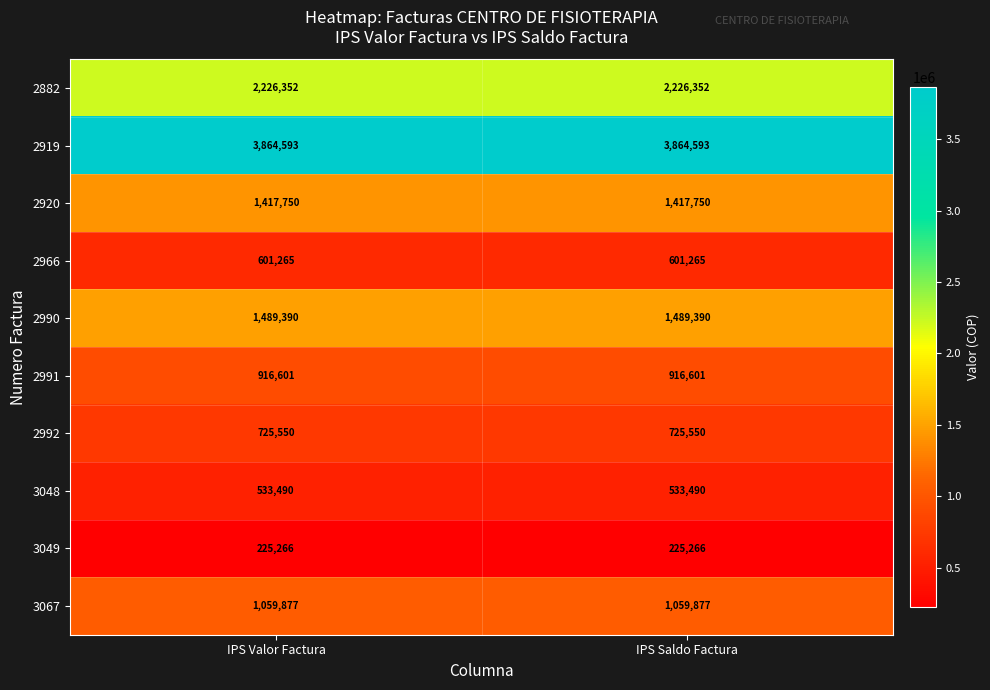

At how many categories does at least one series exceed 2025307?

2